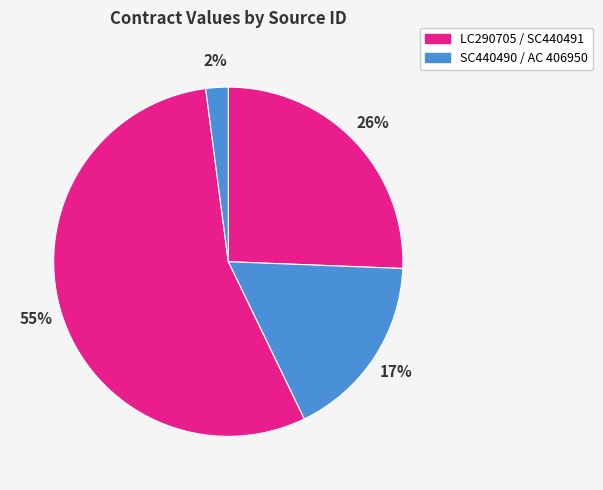

To the nearest percent, what is the average slice percentage?

25%